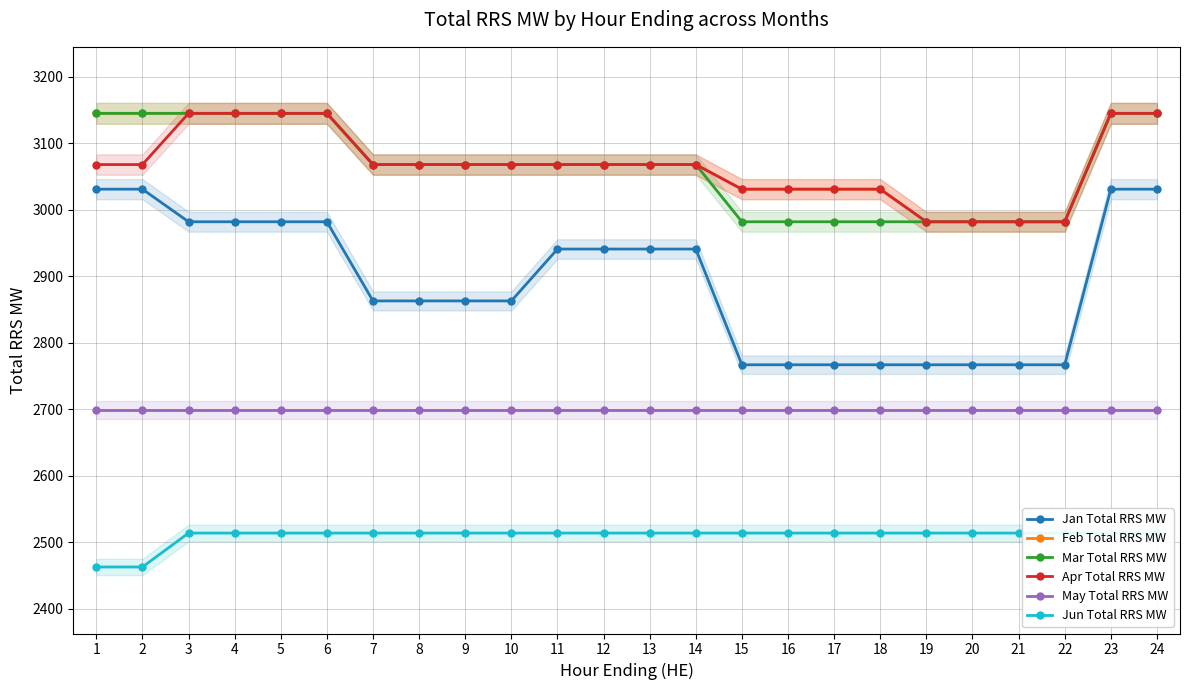

What is the approximate value of May Total RRS MW at 18?

2699